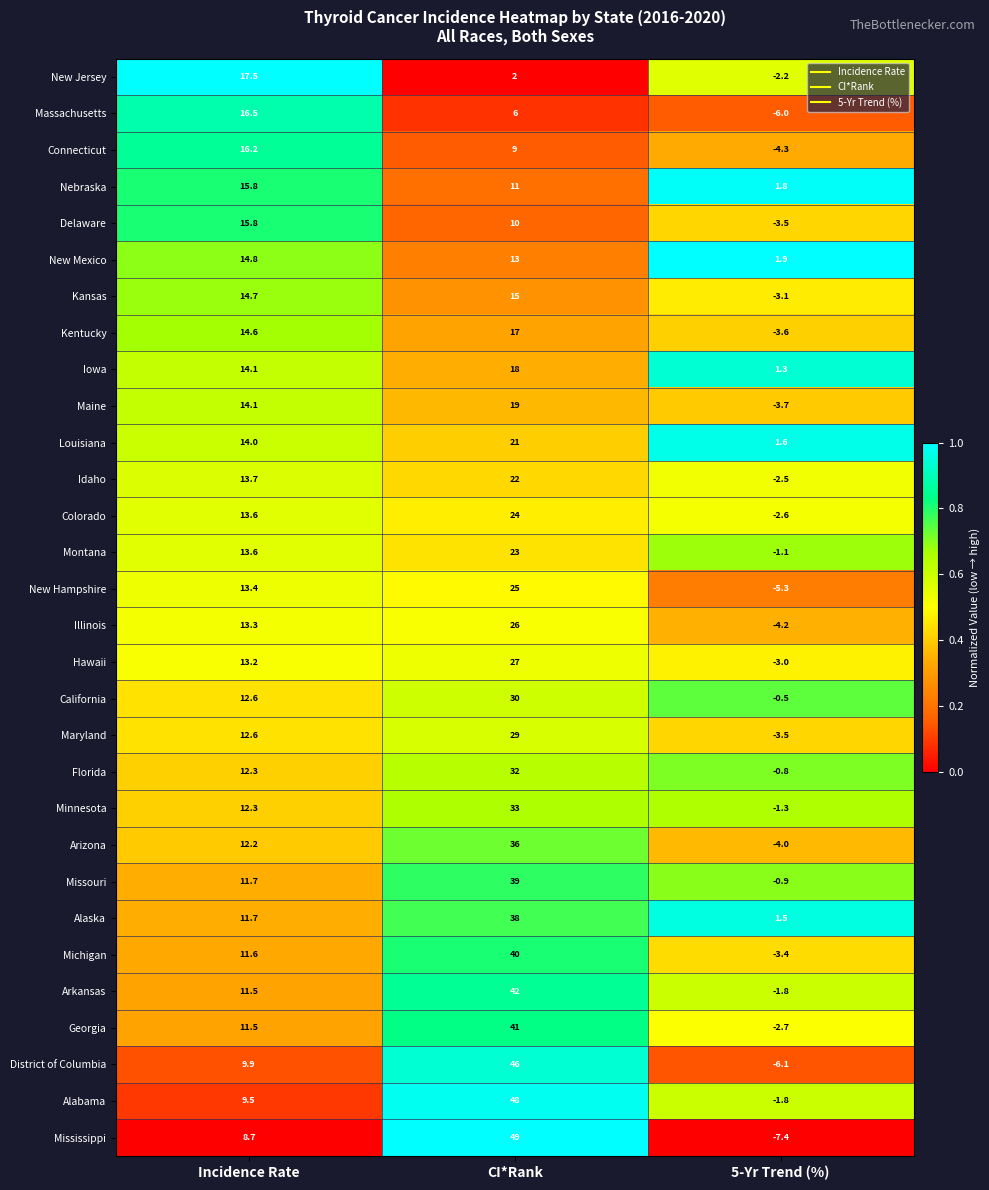

What is the sum of all Florida values?

43.5